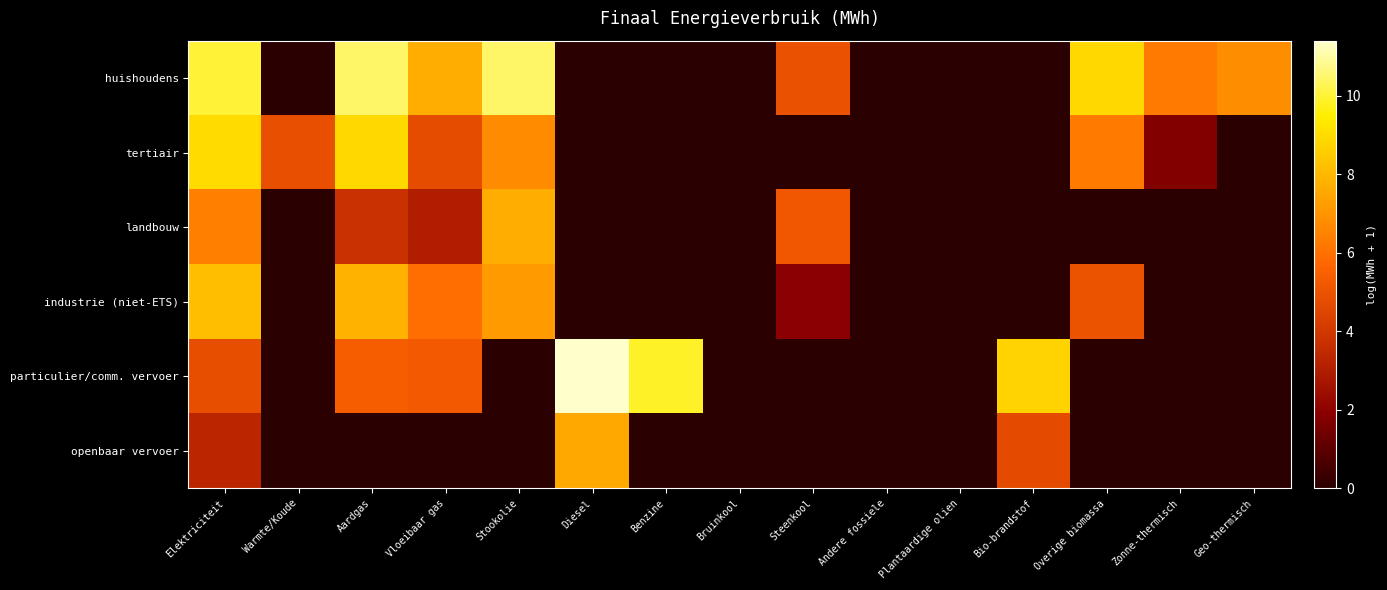

Which series has the largest total across all categories?

huishoudens